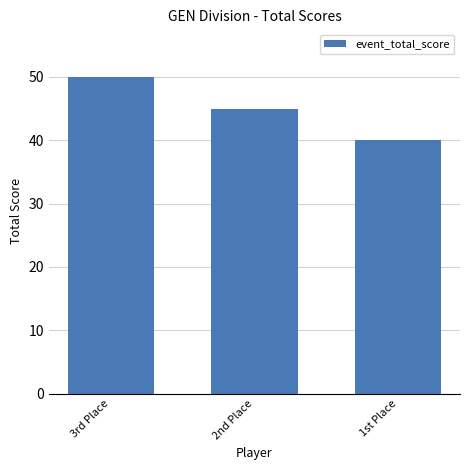

Are the bars horizontal?

No